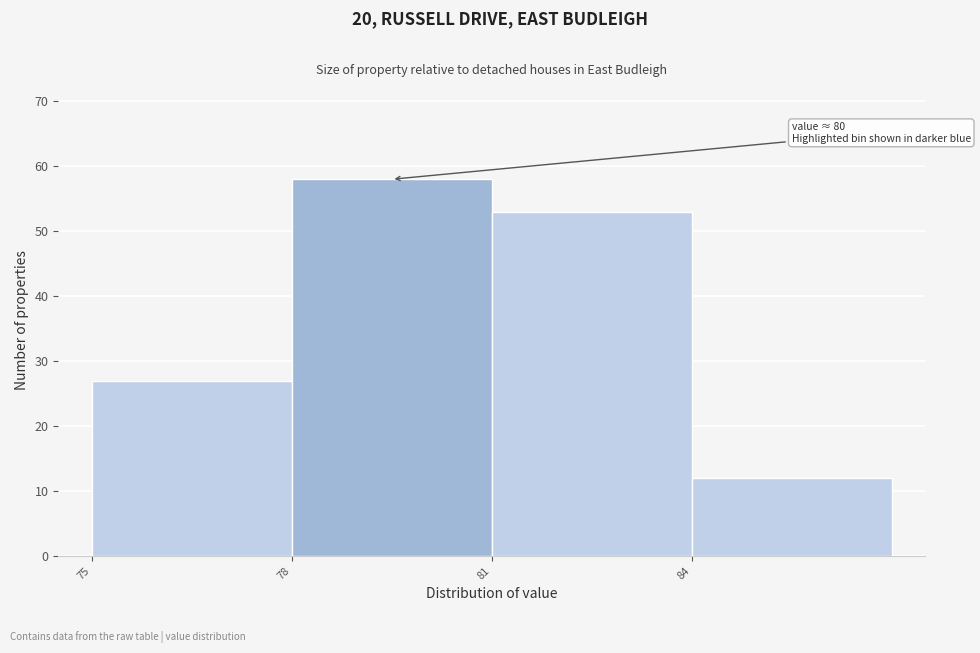

Over which range of the x-axis is the bar tallest?

78 to 81